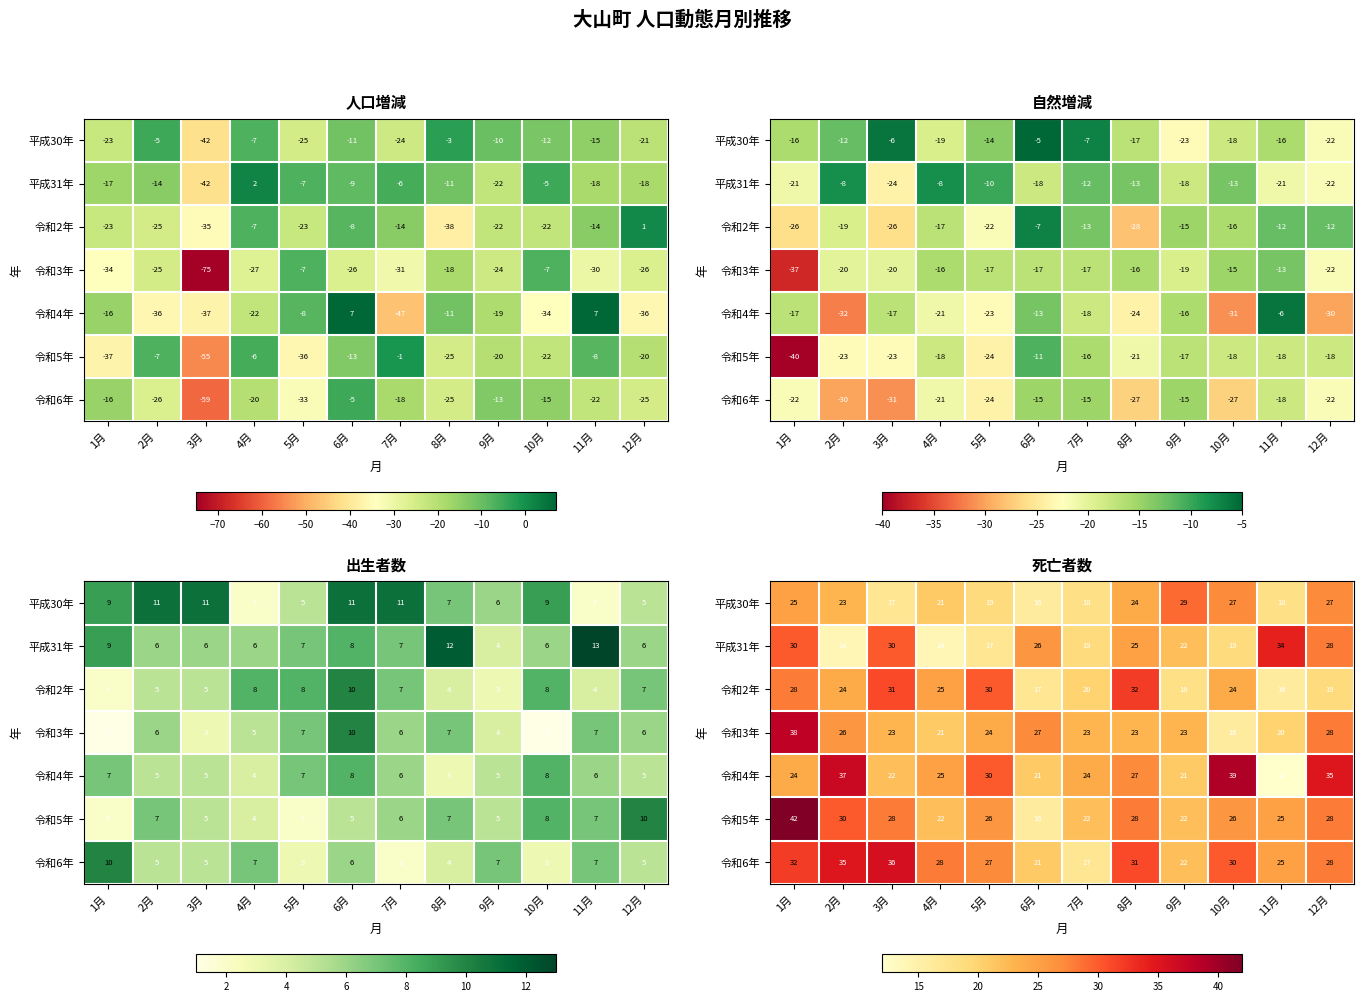

Which has a higher value, 6月 or 12月?

12月